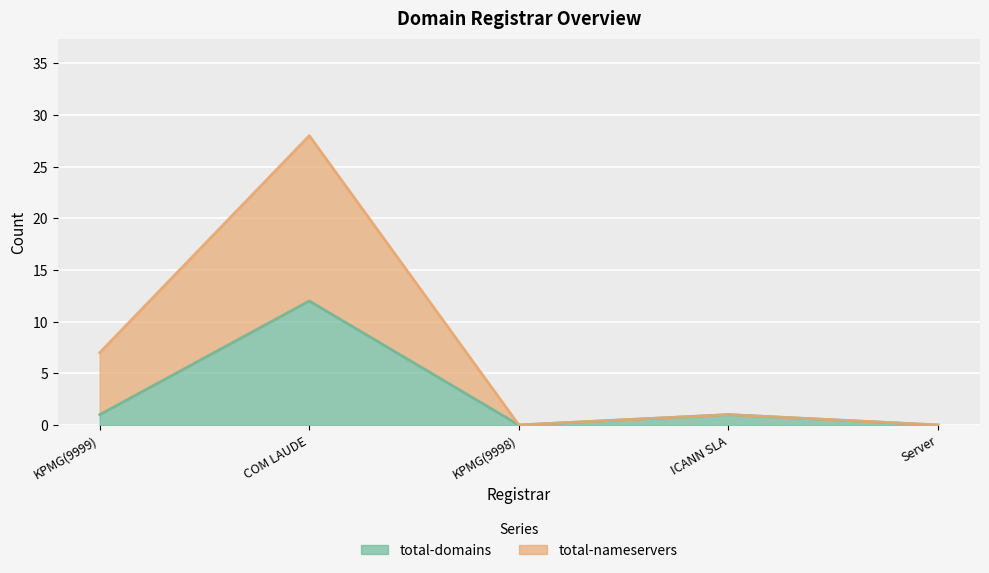

True or false: total-domains has more than 0 interior local peaks.

True